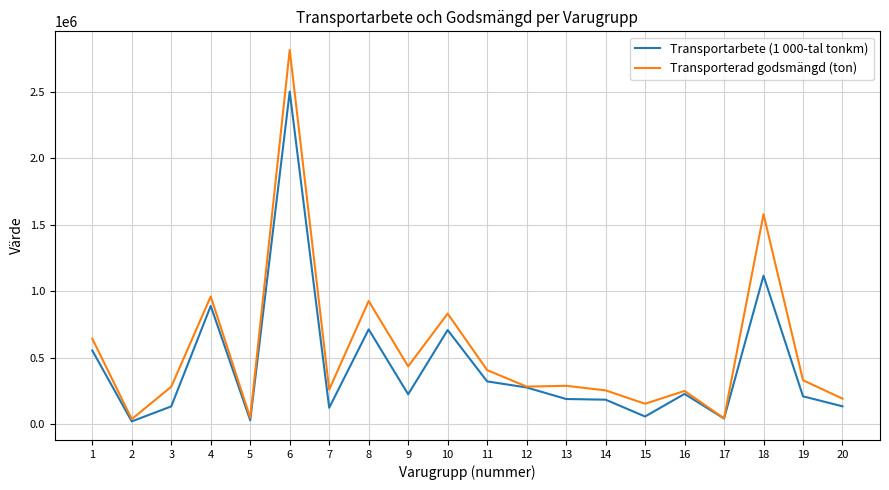

What is the greatest value displayed?

2813825.0